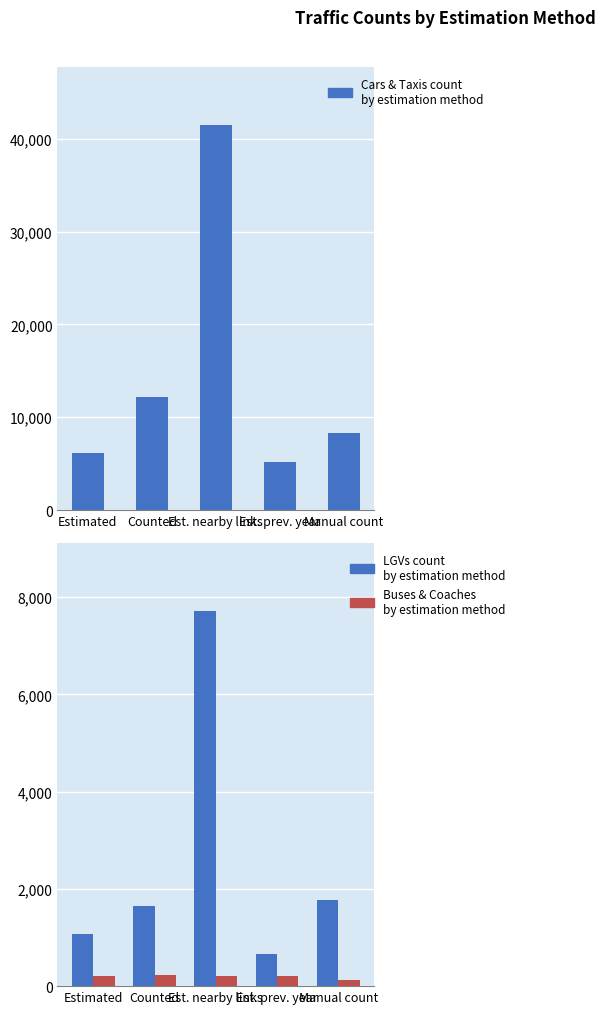

How many data points in cars_and_taxis are above 8348?

2